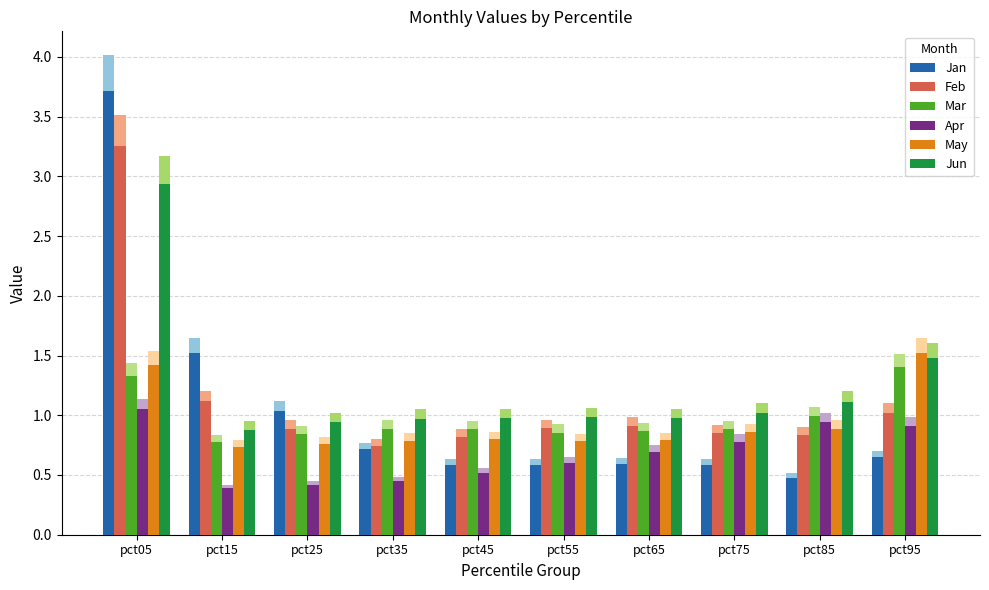

Reading left to right, transcribe all the data shown in this chart.

Jan: 3.7	1.5	1.0	0.7	0.6	0.6	0.6	0.6	0.5	0.7
Feb: 3.3	1.1	0.9	0.7	0.8	0.9	0.9	0.9	0.8	1.0
Mar: 1.3	0.8	0.8	0.9	0.9	0.9	0.9	0.9	1.0	1.4
Apr: 1.1	0.4	0.4	0.4	0.5	0.6	0.7	0.8	0.9	0.9
May: 1.4	0.7	0.8	0.8	0.8	0.8	0.8	0.9	0.9	1.5
Jun: 2.9	0.9	0.9	1.0	1.0	1.0	1.0	1.0	1.1	1.5